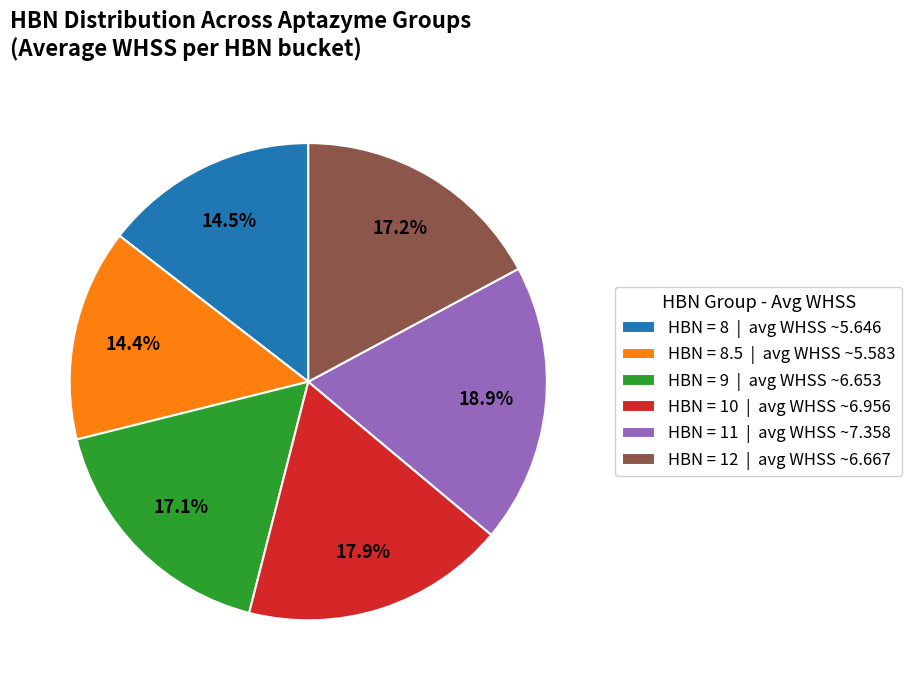

Between HBN = 9 | avg WHSS ~6.653 and HBN = 8.5 | avg WHSS ~5.583, which is larger?

HBN = 9 | avg WHSS ~6.653